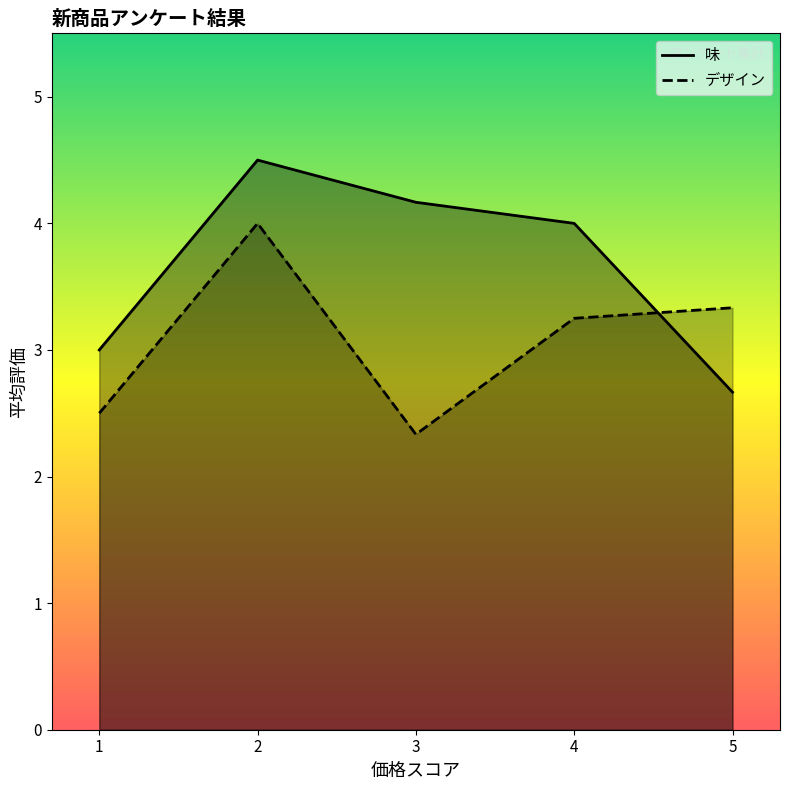

At which label does 味 reach its minimum?

5